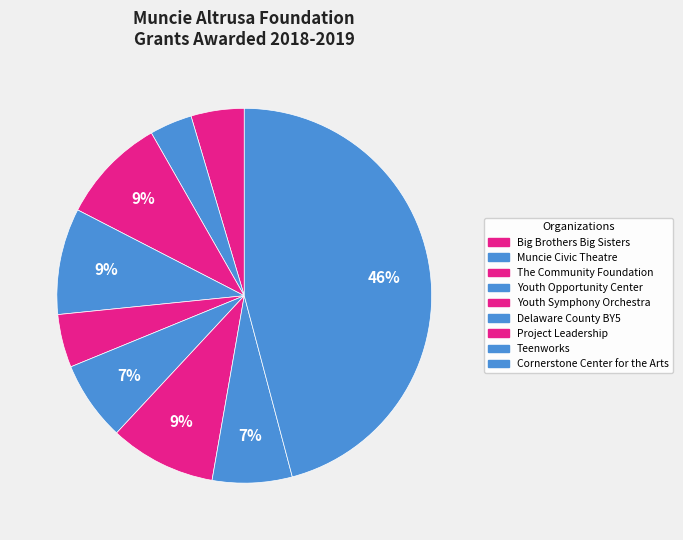

Does Delaware County BY5 account for over 50% of the chart?

No